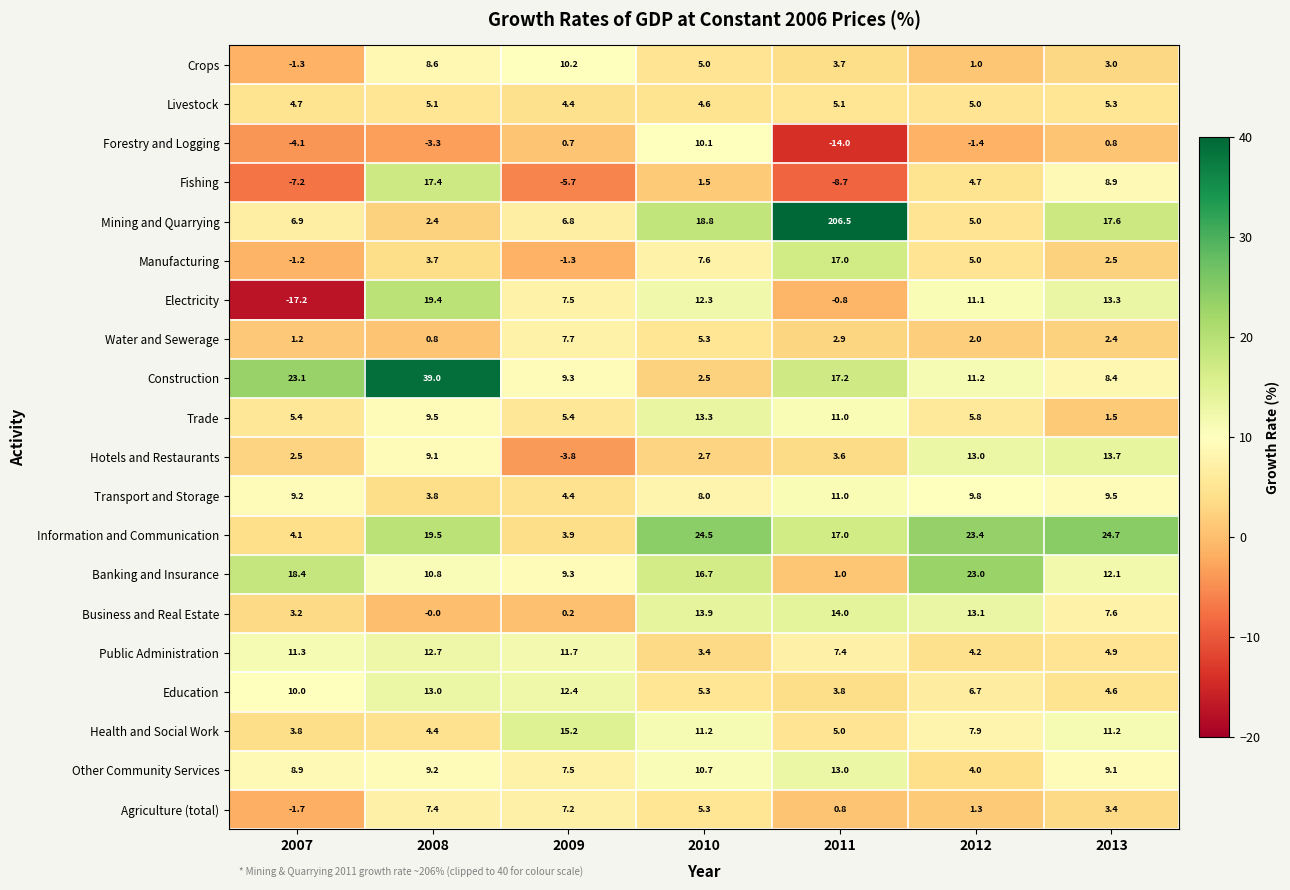

What is the average value of the Mining and Quarrying series?

37.7